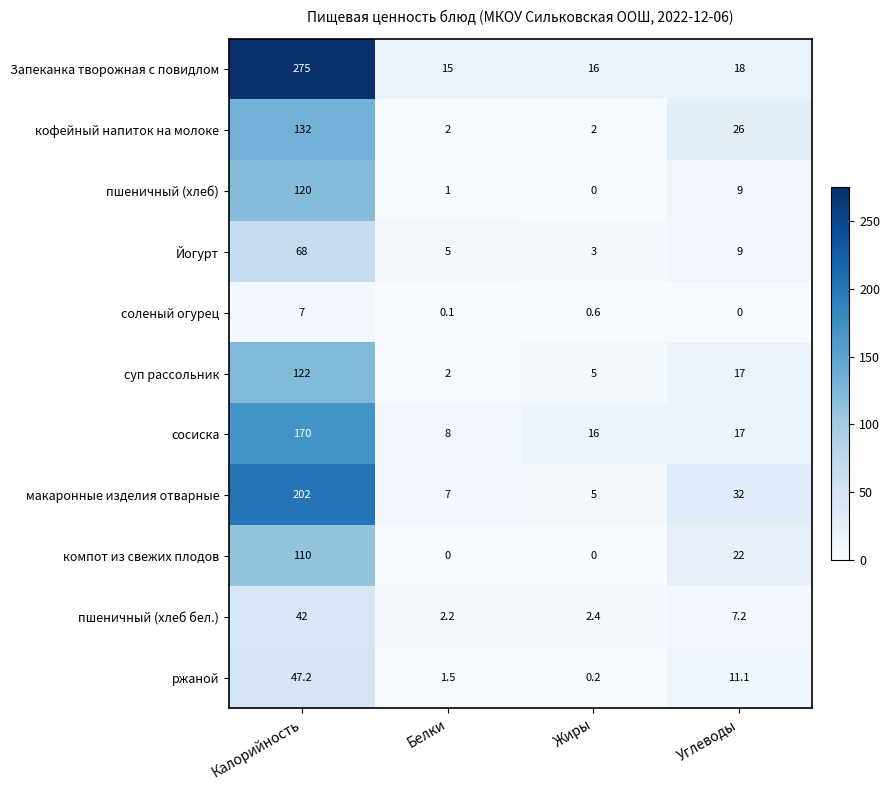

Which series has the widest spread of values?

Запеканка творожная с повидлом